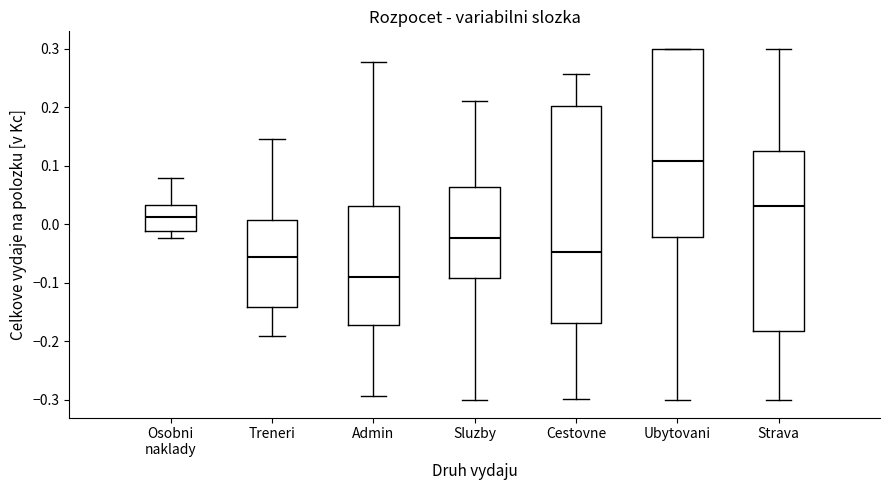

Reading left to right, transcribe this box plot: for each box, give where its median line is, the range the box spans, and where its two whiskers end, as read against the y-axis. The values are not printed on the chart, so give them approximately, as read against the axis.

Osobni naklady: median 0.01, box -0.01 to 0.03, whiskers -0.02 to 0.08
Treneri: median -0.06, box -0.14 to 0.01, whiskers -0.19 to 0.15
Admin: median -0.09, box -0.17 to 0.03, whiskers -0.29 to 0.28
Sluzby: median -0.02, box -0.09 to 0.06, whiskers -0.30 to 0.21
Cestovne: median -0.05, box -0.17 to 0.20, whiskers -0.30 to 0.26
Ubytovani: median 0.11, box -0.02 to 0.30, whiskers -0.30 to 0.30
Strava: median 0.03, box -0.18 to 0.12, whiskers -0.30 to 0.30